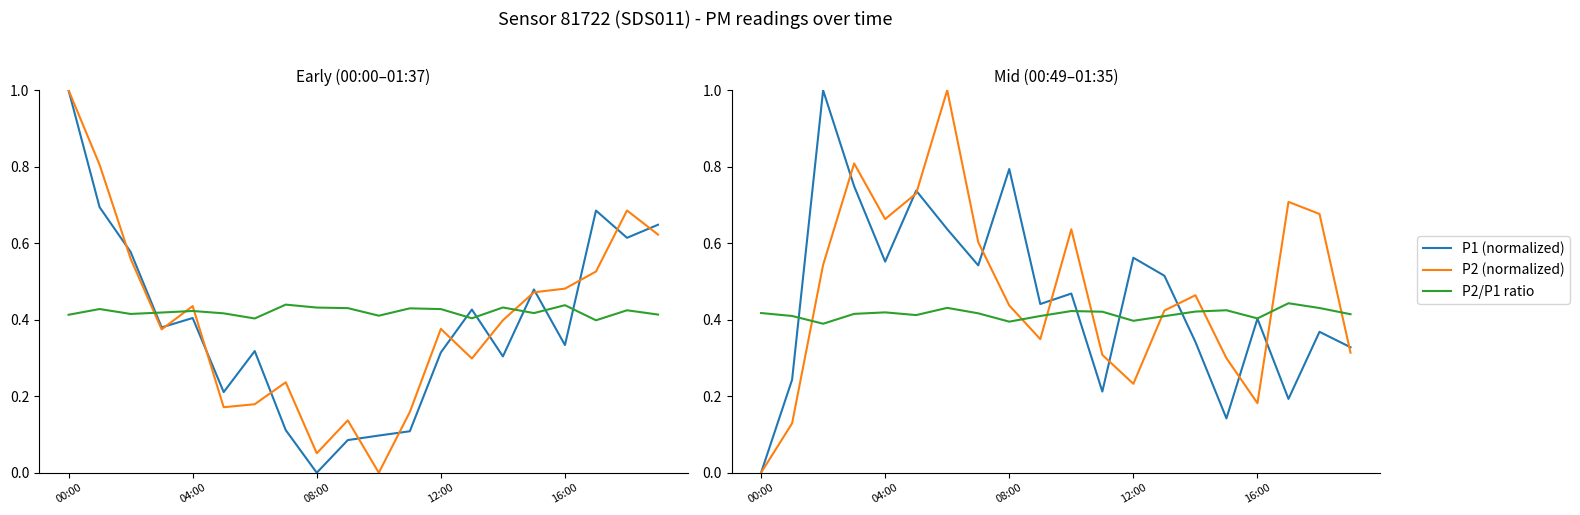

Is the value of P2 (normalized) at 9 greater than the value of P2/P1 ratio at 04:00?

No